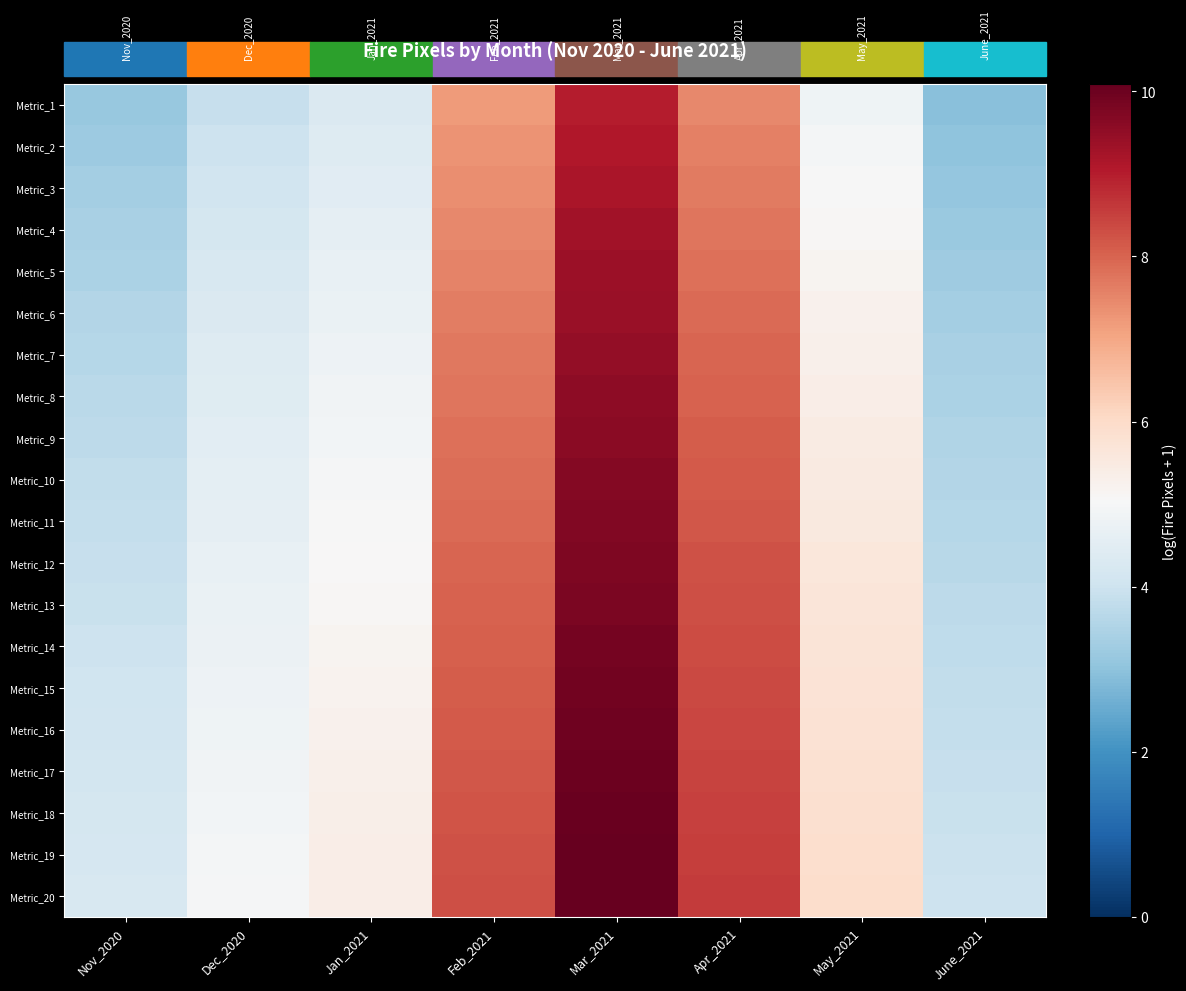

Reading left to right, what are all the values shown in this chart?

Metric_1: Nov_2020=3.1	Dec_2020=3.9	Jan_2021=4.3	Feb_2021=7.2	Mar_2021=9.0	Apr_2021=7.5	May_2021=4.8	June_2021=2.9
Metric_2: Nov_2020=3.2	Dec_2020=4.0	Jan_2021=4.4	Feb_2021=7.3	Mar_2021=9.1	Apr_2021=7.6	May_2021=4.9	June_2021=3.0
Metric_3: Nov_2020=3.3	Dec_2020=4.1	Jan_2021=4.5	Feb_2021=7.4	Mar_2021=9.2	Apr_2021=7.7	May_2021=5.0	June_2021=3.1
Metric_4: Nov_2020=3.4	Dec_2020=4.2	Jan_2021=4.6	Feb_2021=7.5	Mar_2021=9.3	Apr_2021=7.7	May_2021=5.1	June_2021=3.2
Metric_5: Nov_2020=3.5	Dec_2020=4.2	Jan_2021=4.7	Feb_2021=7.6	Mar_2021=9.3	Apr_2021=7.8	May_2021=5.2	June_2021=3.3
Metric_6: Nov_2020=3.6	Dec_2020=4.3	Jan_2021=4.7	Feb_2021=7.6	Mar_2021=9.4	Apr_2021=7.9	May_2021=5.3	June_2021=3.3
Metric_7: Nov_2020=3.6	Dec_2020=4.4	Jan_2021=4.8	Feb_2021=7.7	Mar_2021=9.5	Apr_2021=8.0	May_2021=5.3	June_2021=3.4
Metric_8: Nov_2020=3.7	Dec_2020=4.4	Jan_2021=4.9	Feb_2021=7.8	Mar_2021=9.5	Apr_2021=8.0	May_2021=5.4	June_2021=3.5
Metric_9: Nov_2020=3.7	Dec_2020=4.5	Jan_2021=4.9	Feb_2021=7.8	Mar_2021=9.6	Apr_2021=8.1	May_2021=5.4	June_2021=3.5
Metric_10: Nov_2020=3.8	Dec_2020=4.6	Jan_2021=5.0	Feb_2021=7.9	Mar_2021=9.7	Apr_2021=8.1	May_2021=5.5	June_2021=3.6
Metric_11: Nov_2020=3.9	Dec_2020=4.6	Jan_2021=5.0	Feb_2021=7.9	Mar_2021=9.7	Apr_2021=8.2	May_2021=5.5	June_2021=3.6
Metric_12: Nov_2020=3.9	Dec_2020=4.7	Jan_2021=5.1	Feb_2021=8.0	Mar_2021=9.8	Apr_2021=8.2	May_2021=5.6	June_2021=3.7
Metric_13: Nov_2020=3.9	Dec_2020=4.7	Jan_2021=5.1	Feb_2021=8.0	Mar_2021=9.8	Apr_2021=8.3	May_2021=5.6	June_2021=3.7
Metric_14: Nov_2020=4.0	Dec_2020=4.7	Jan_2021=5.2	Feb_2021=8.1	Mar_2021=9.9	Apr_2021=8.3	May_2021=5.7	June_2021=3.8
Metric_15: Nov_2020=4.0	Dec_2020=4.8	Jan_2021=5.2	Feb_2021=8.1	Mar_2021=9.9	Apr_2021=8.4	May_2021=5.7	June_2021=3.8
Metric_16: Nov_2020=4.1	Dec_2020=4.8	Jan_2021=5.2	Feb_2021=8.2	Mar_2021=9.9	Apr_2021=8.4	May_2021=5.8	June_2021=3.9
Metric_17: Nov_2020=4.1	Dec_2020=4.9	Jan_2021=5.3	Feb_2021=8.2	Mar_2021=10.0	Apr_2021=8.5	May_2021=5.8	June_2021=3.9
Metric_18: Nov_2020=4.1	Dec_2020=4.9	Jan_2021=5.3	Feb_2021=8.2	Mar_2021=10.0	Apr_2021=8.5	May_2021=5.9	June_2021=3.9
Metric_19: Nov_2020=4.2	Dec_2020=4.9	Jan_2021=5.4	Feb_2021=8.3	Mar_2021=10.1	Apr_2021=8.5	May_2021=5.9	June_2021=4.0
Metric_20: Nov_2020=4.2	Dec_2020=5.0	Jan_2021=5.4	Feb_2021=8.3	Mar_2021=10.1	Apr_2021=8.6	May_2021=5.9	June_2021=4.0